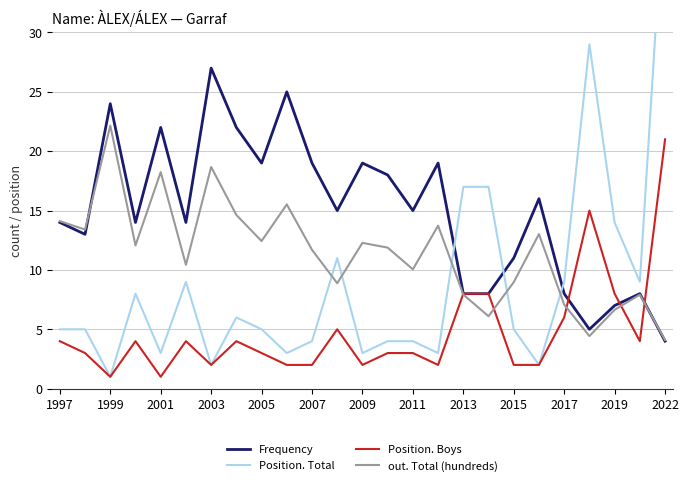

What is the label of the 25th point from the right?

1997